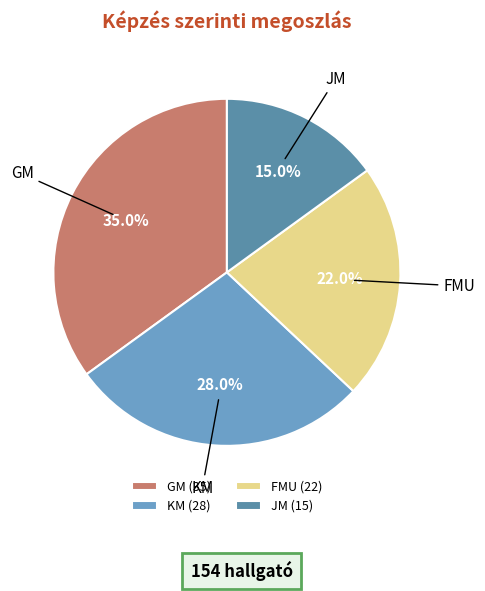

True or false: GM accounts for 41% of the total.

False